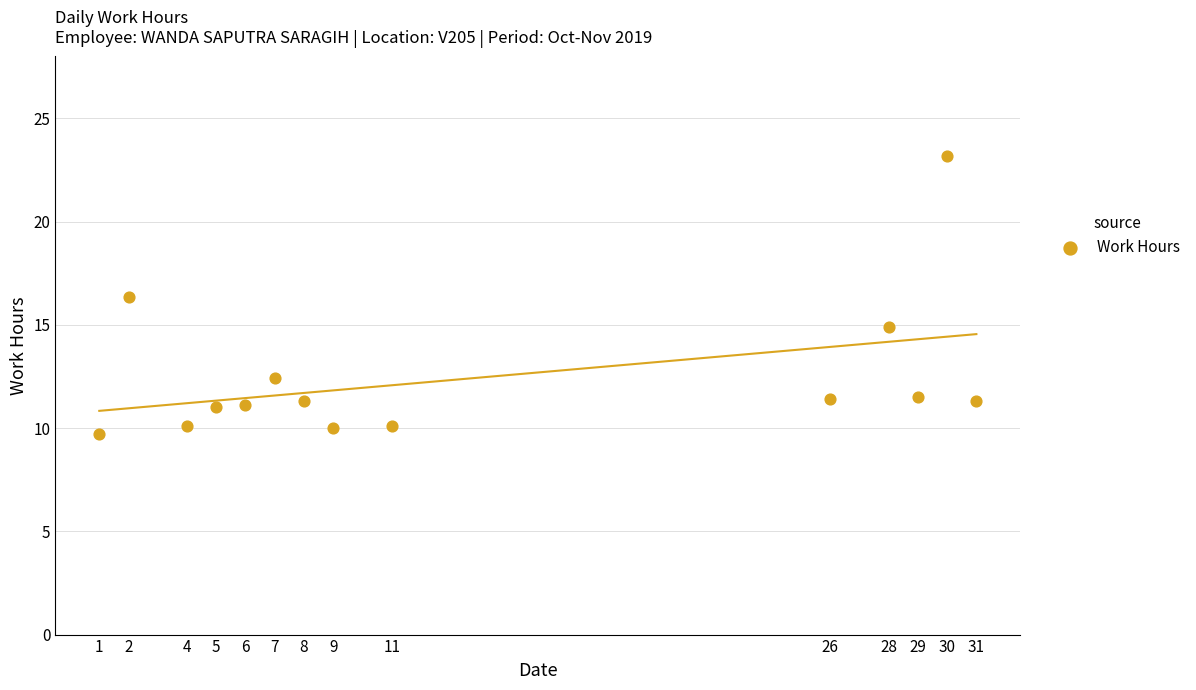

What Y value in the scatter plot is closest to 16?

16.3